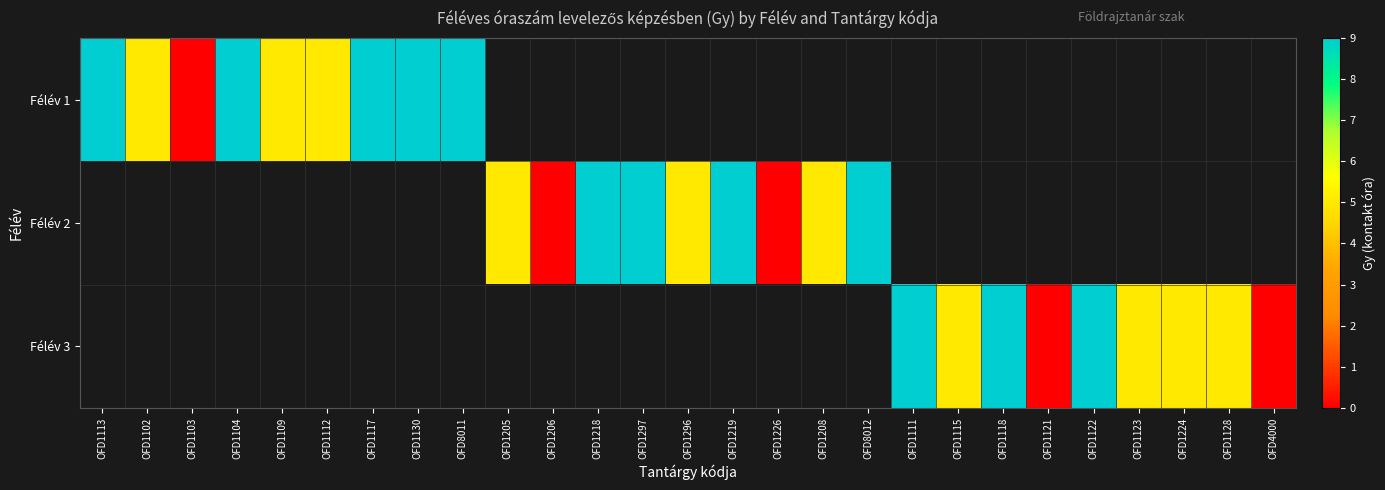

What is the greatest value displayed?

9.0